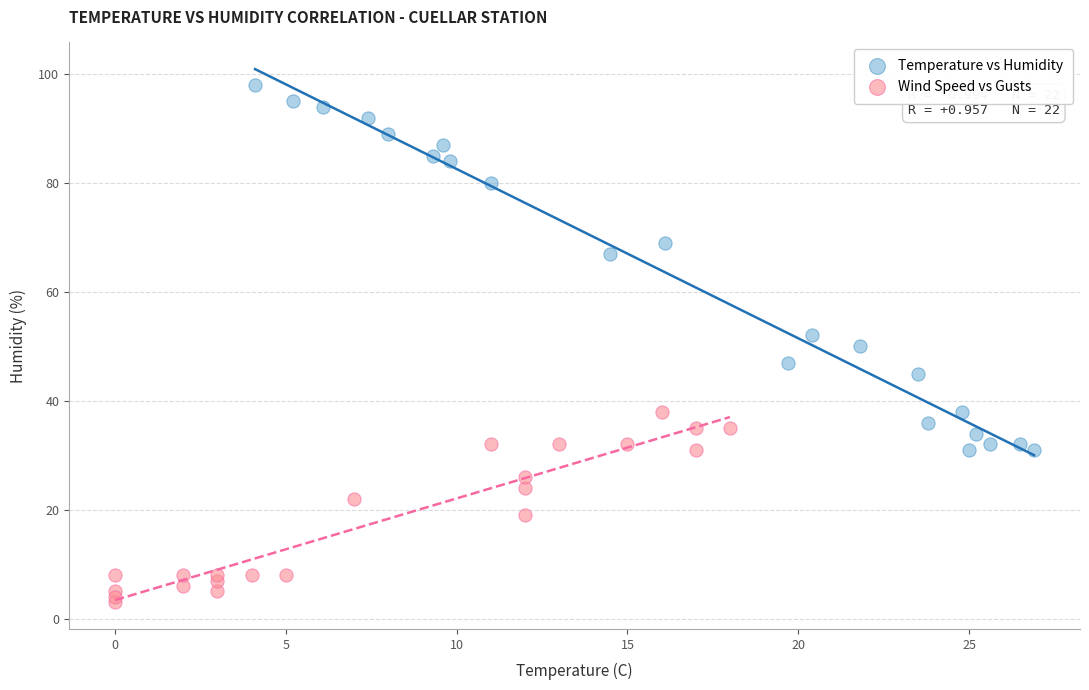

Which series reaches the minimum Y coordinate?

Wind Speed vs Gusts